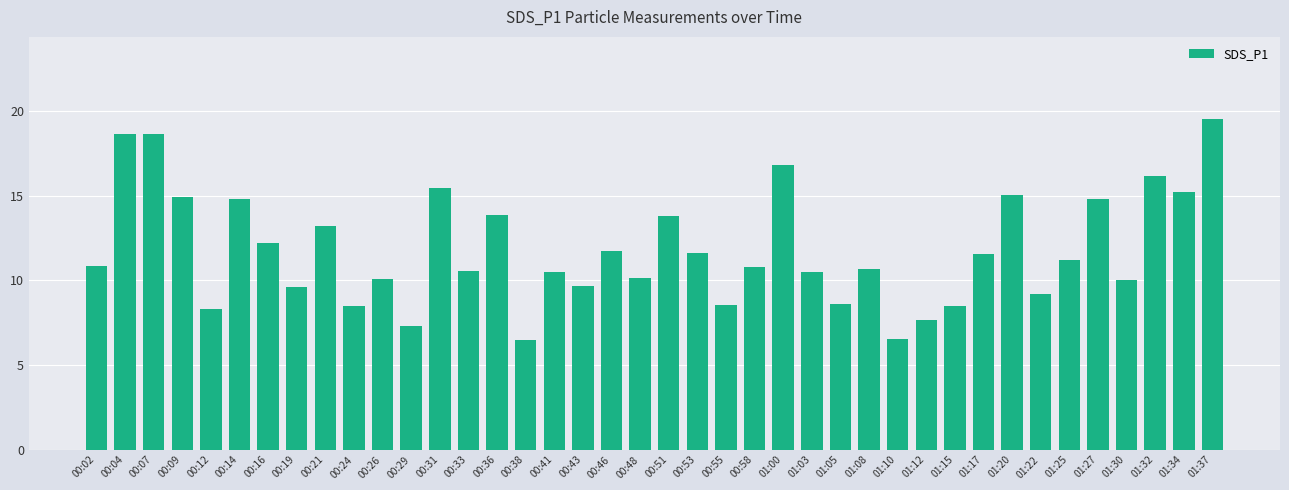

What is the label of the 39th bar from the left?

01:34